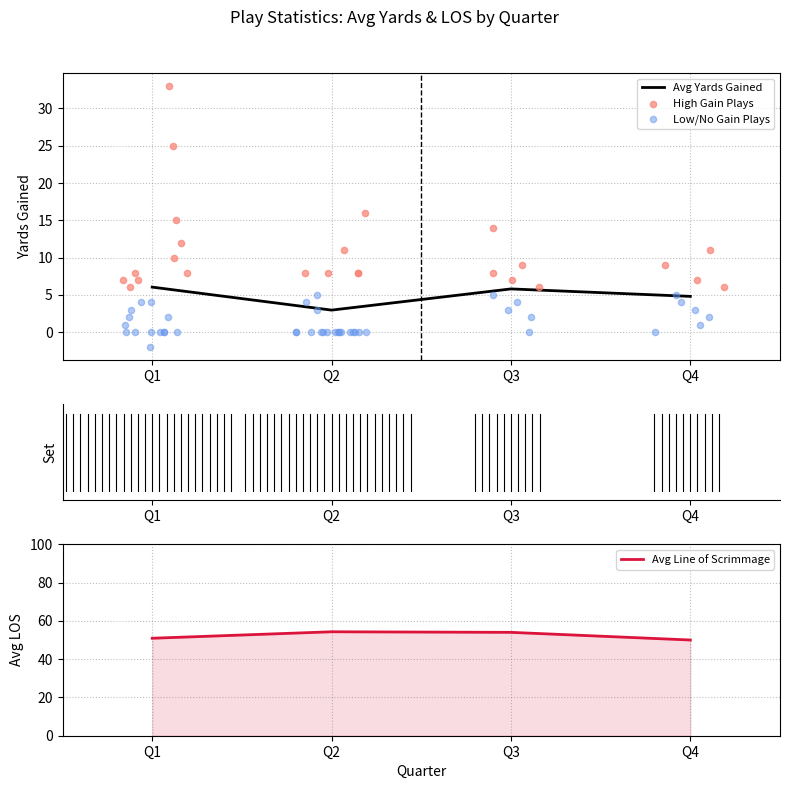

Which series has the largest total across all categories?

avg_los_q1